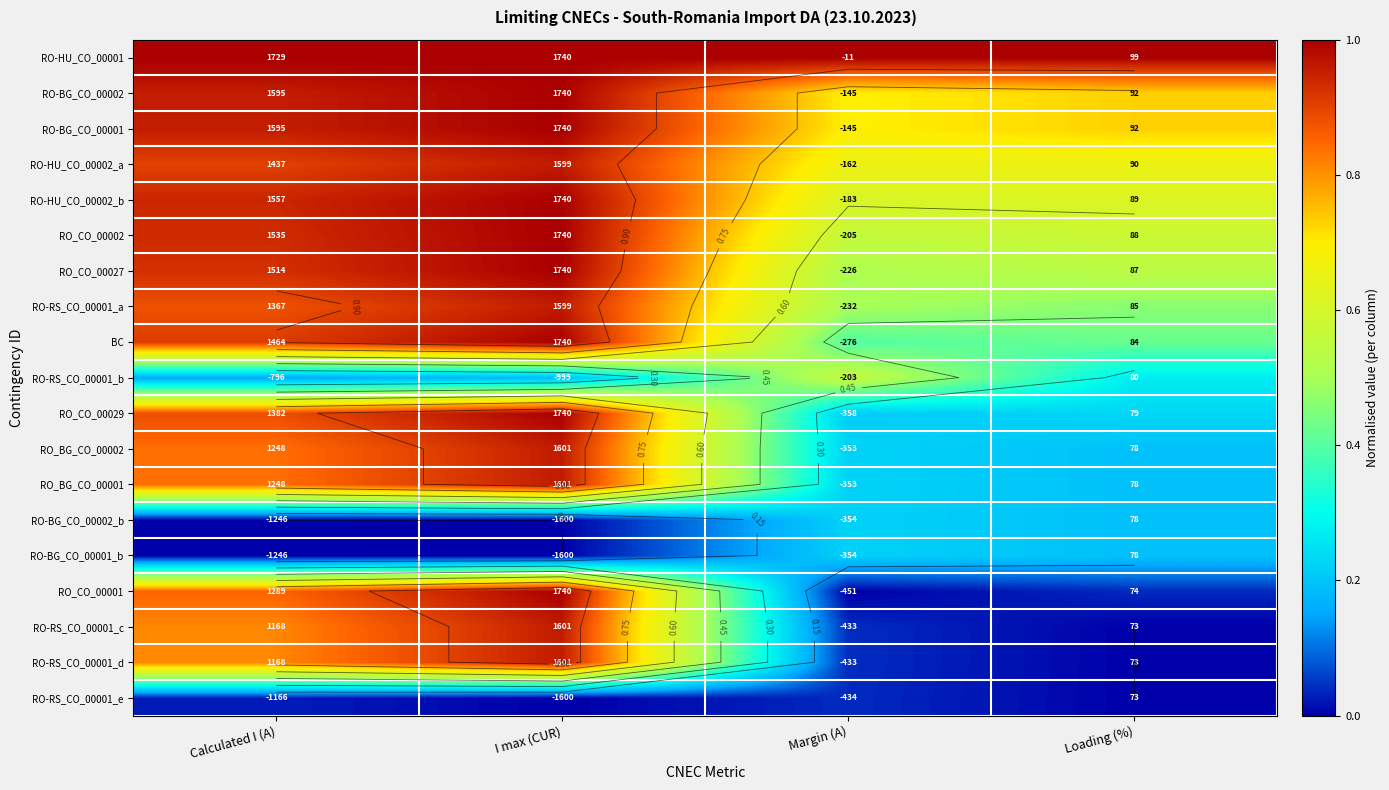

Between I max (CUR) and Margin (A), which is larger?

I max (CUR)